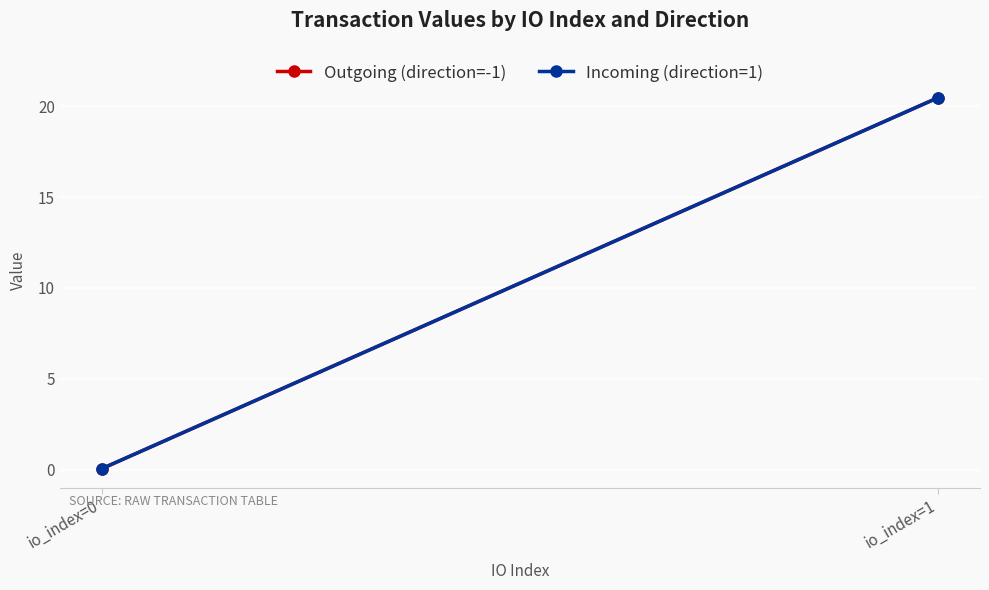

At how many categories does at least one series exceed 7?

1